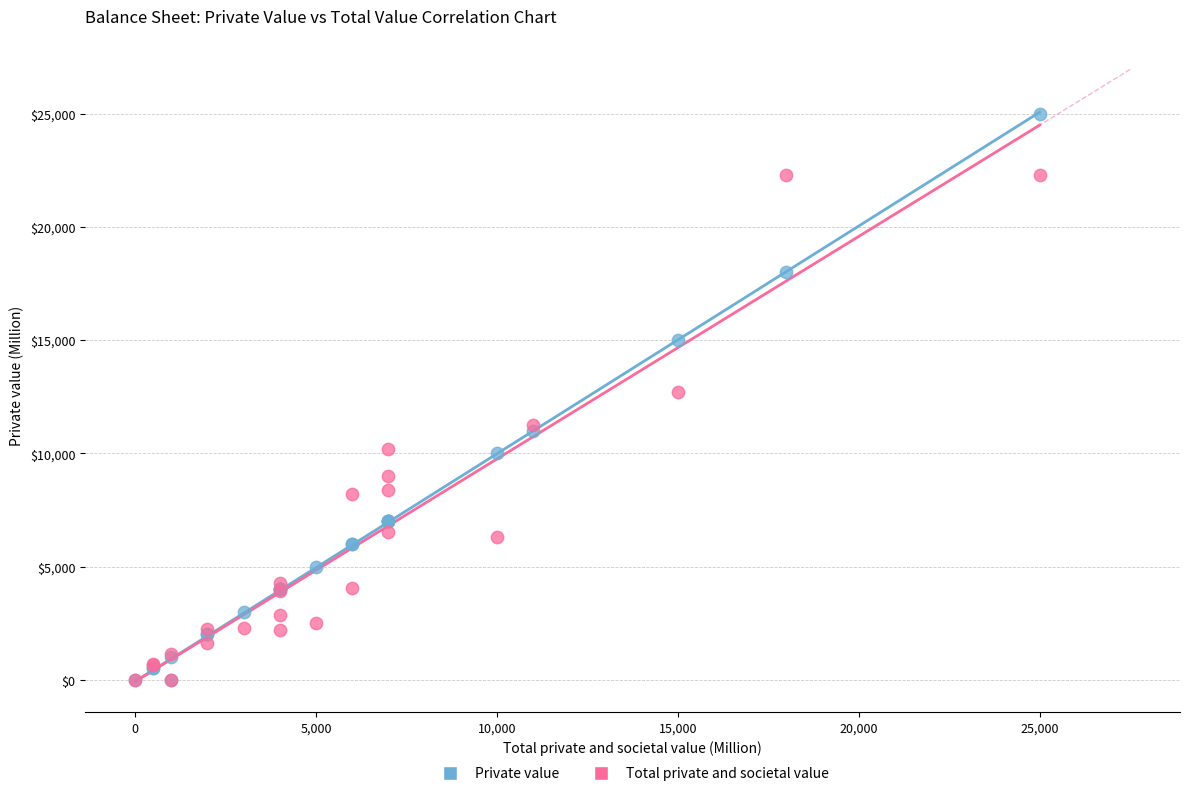

Which series reaches the maximum Y coordinate?

Private value